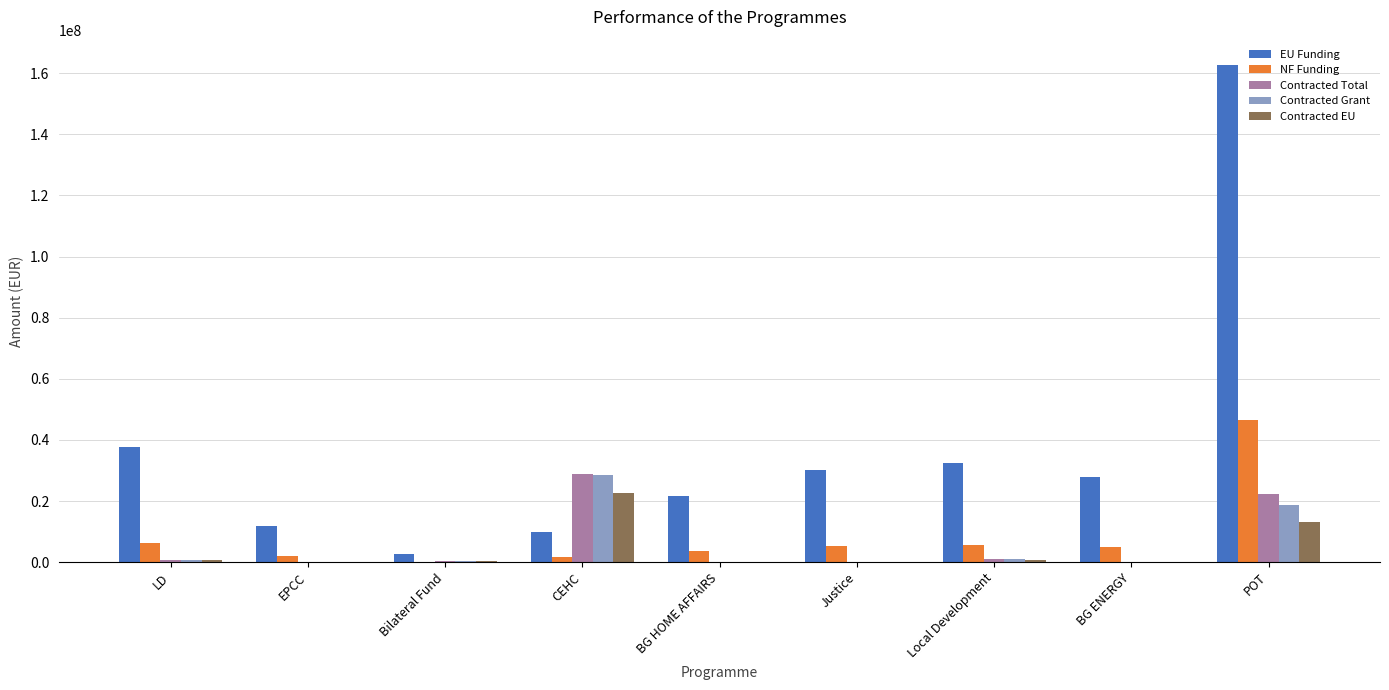

Which series has the largest total across all categories?

EU Funding